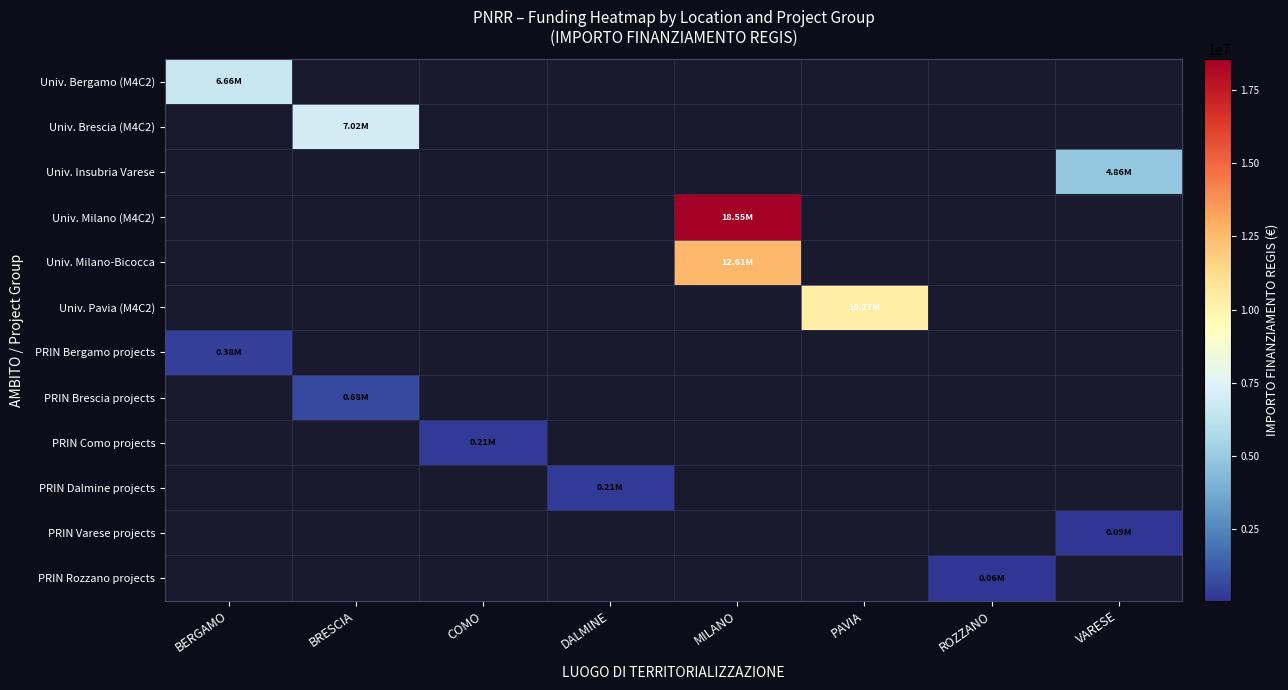

Between BRESCIA and COMO, which series saw the biggest shift?

Univ. Brescia (M4C2)